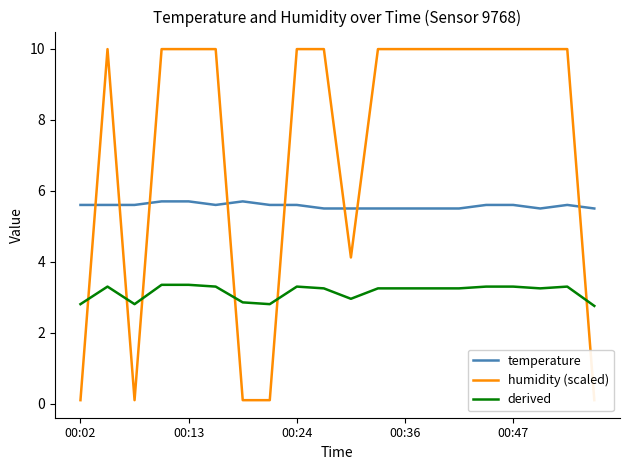

In humidity (scaled), how many points are lower than both neighbors (excluding endpoints)?

2